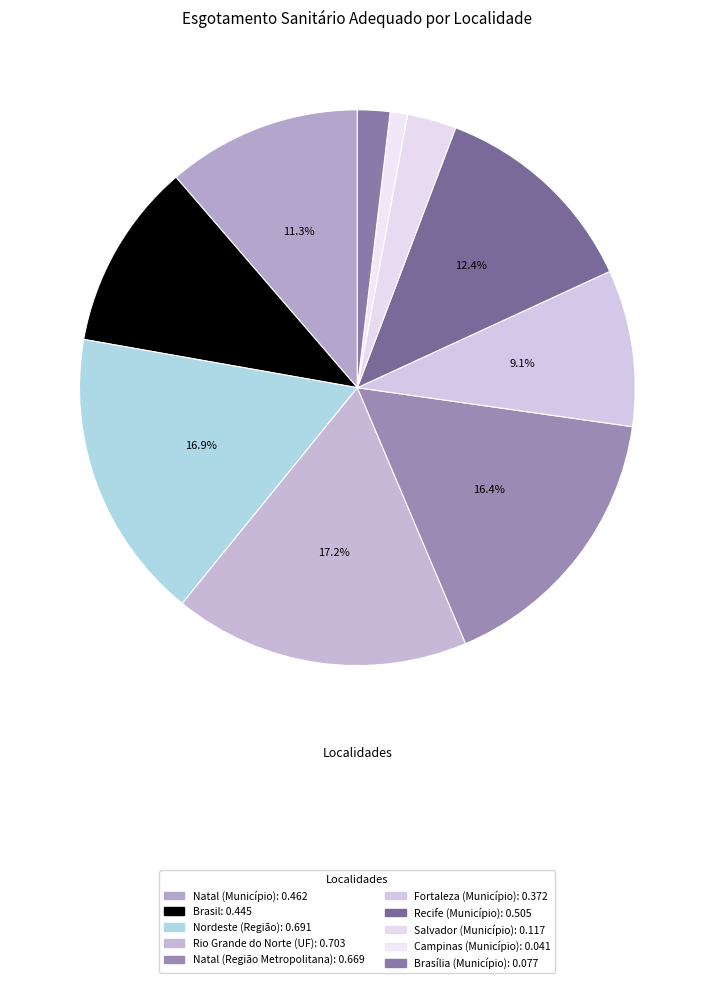

How many slices are in this pie chart?

10